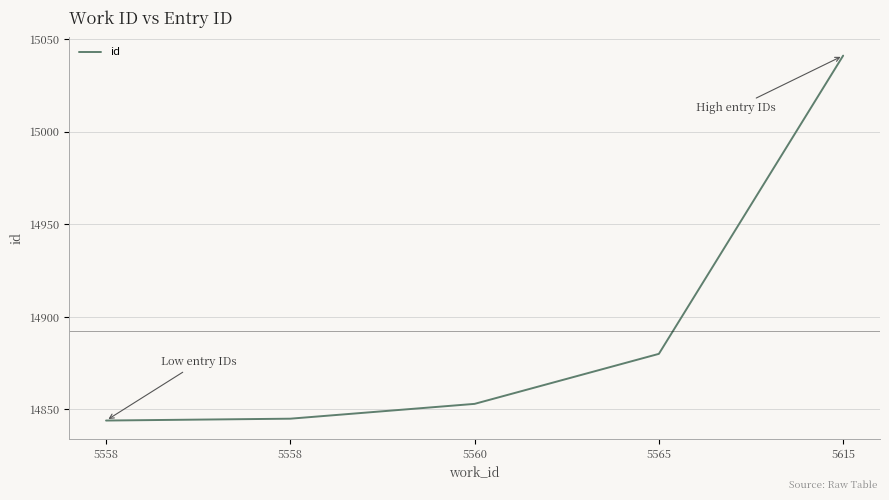

Is this an area chart (filled region under the line)?

No